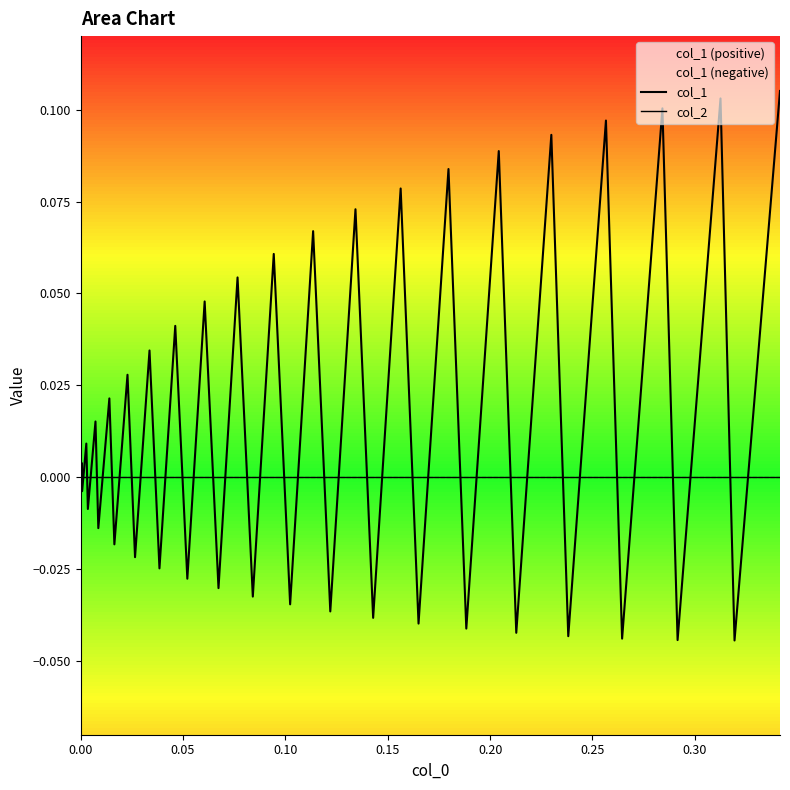

How many interior local peaks does the col_1 series have?

19